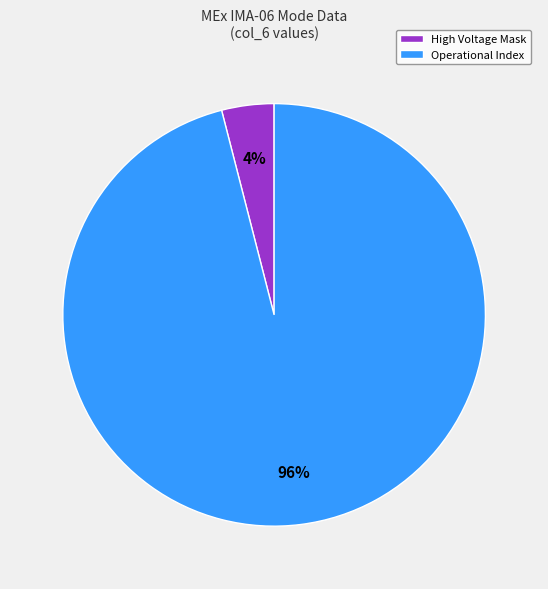

How many slices are in this pie chart?

2